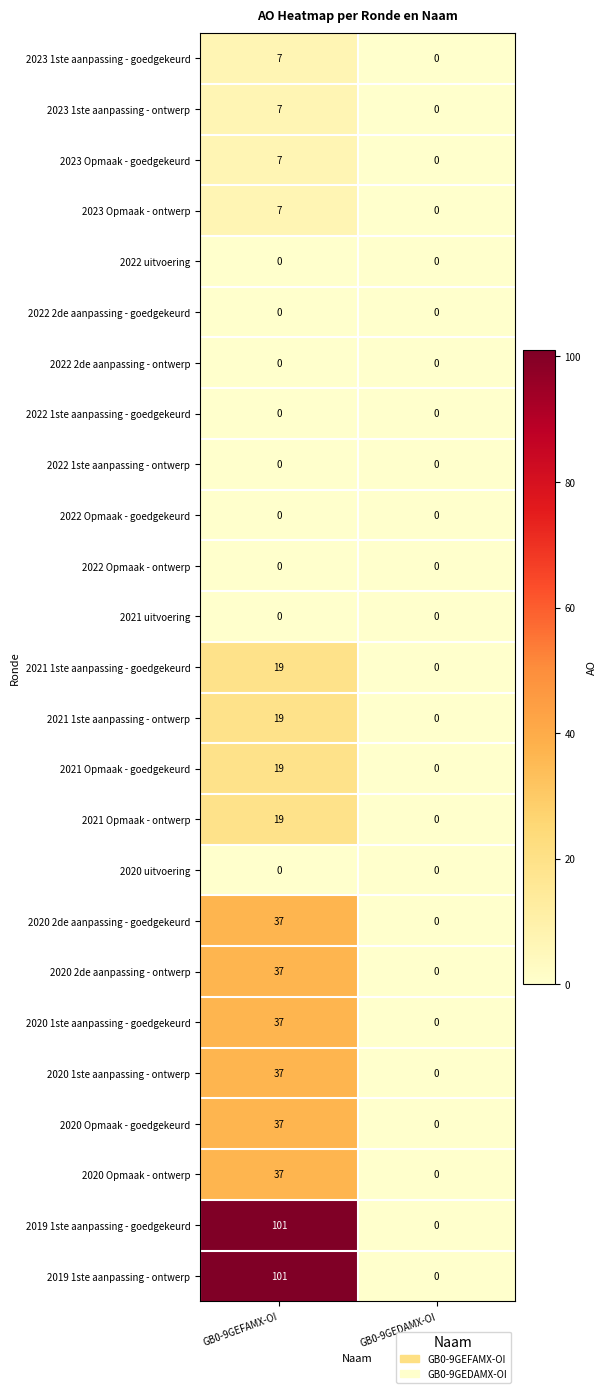

Count the number of data series in this chart.

25